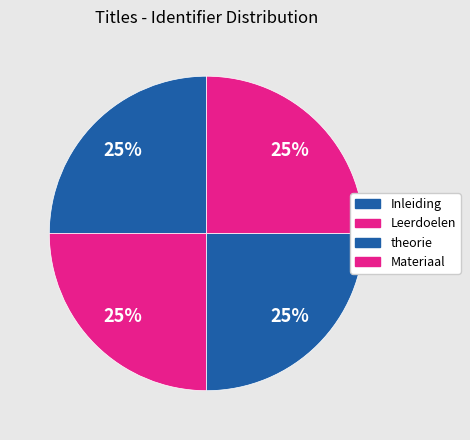

To the nearest percent, what is the combined percentage of Leerdoelen and Inleiding?

50%